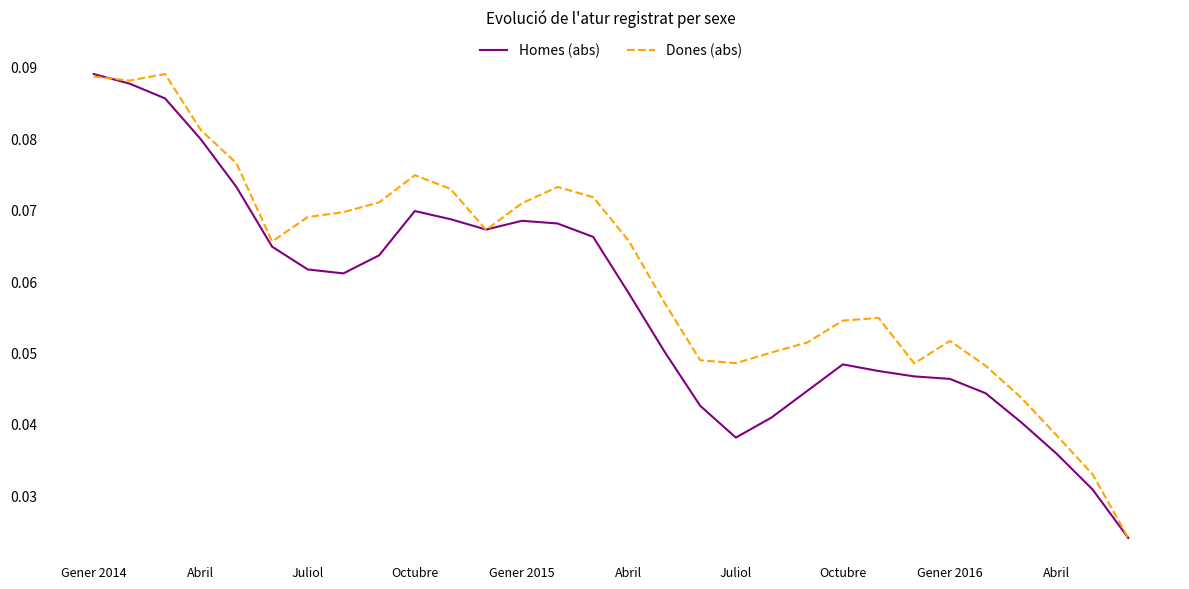

Rank the series by their average value, from highest to lowest.

Dones (abs), Homes (abs)